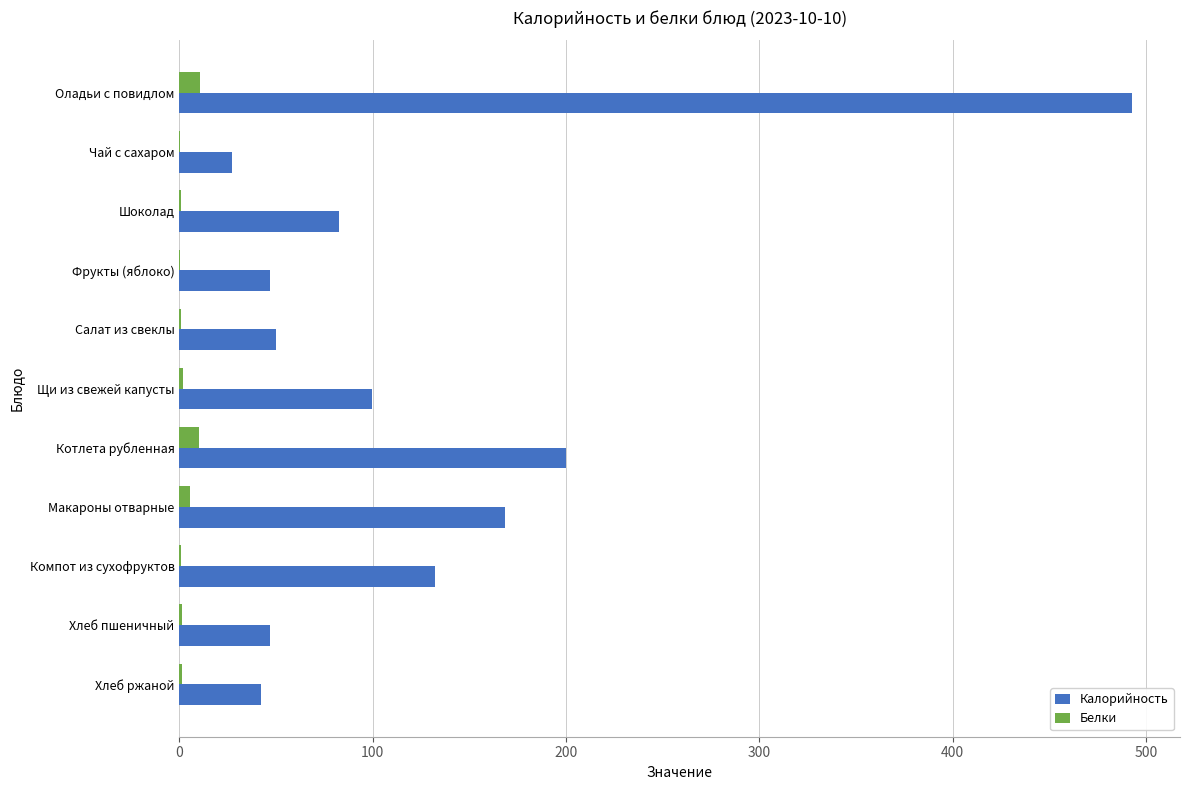

Which series changed the most between Салат из свеклы and Щи из свежей капусты?

Калорийность